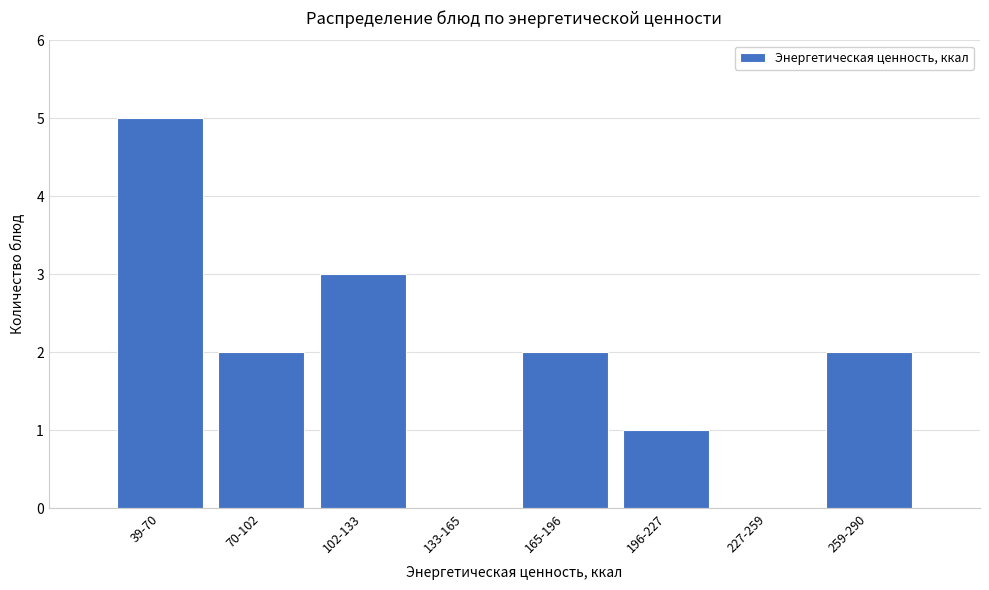

Reading right to left, extract all data points from this chart.

259-290=2	227-259=0	196-227=1	165-196=2	133-165=0	102-133=3	70-102=2	39-70=5